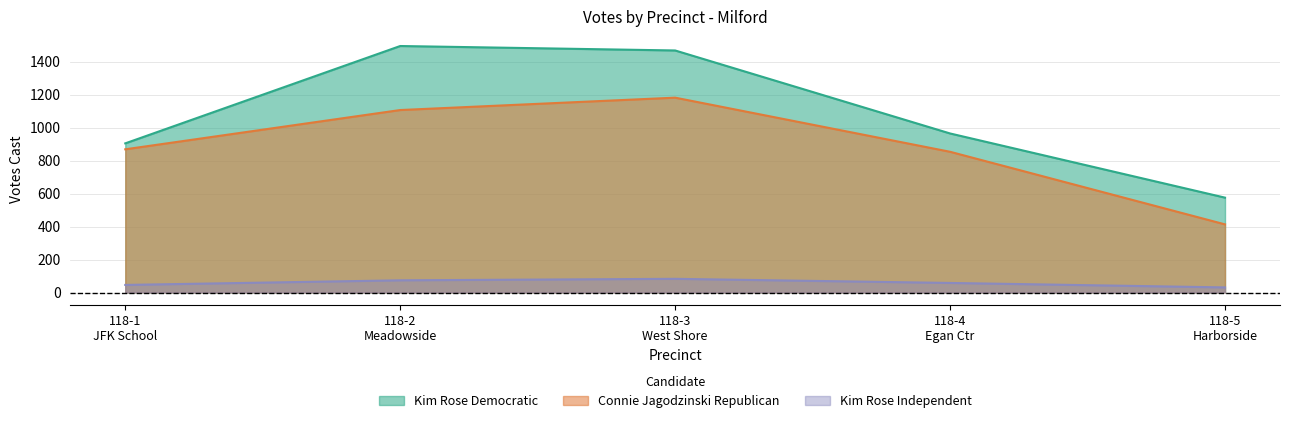

What is the difference between the second highest and second lowest values in the Connie Jagodzinski Republican series?

253